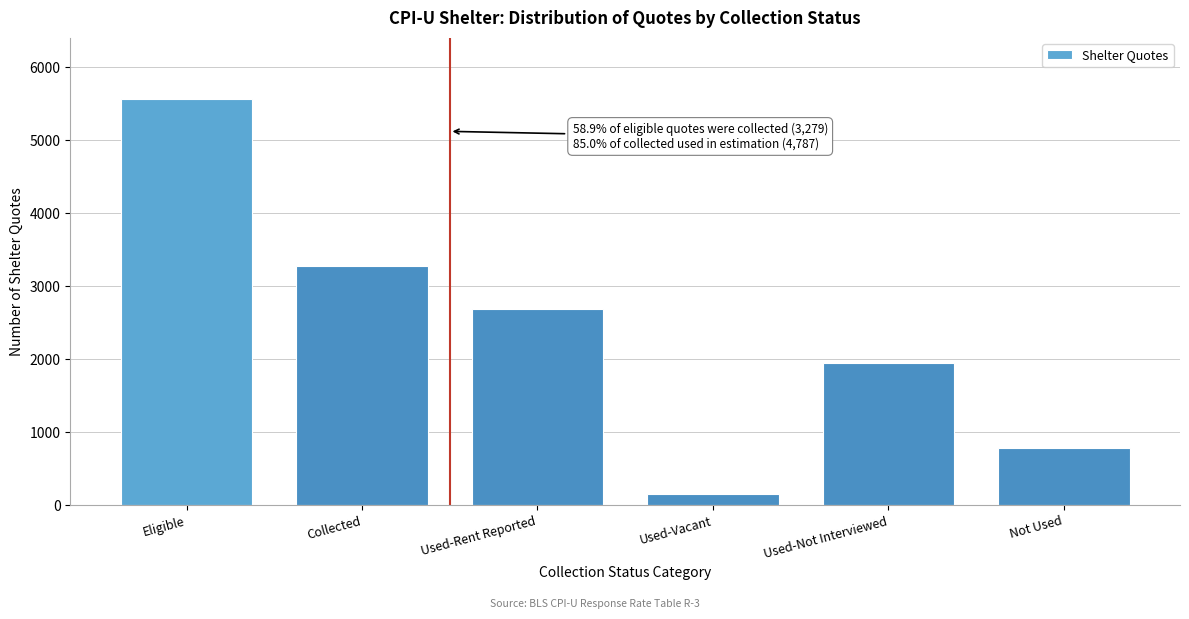

Reading left to right, what are all the values shown in this chart?

5568	3279	2683	150	1954	781